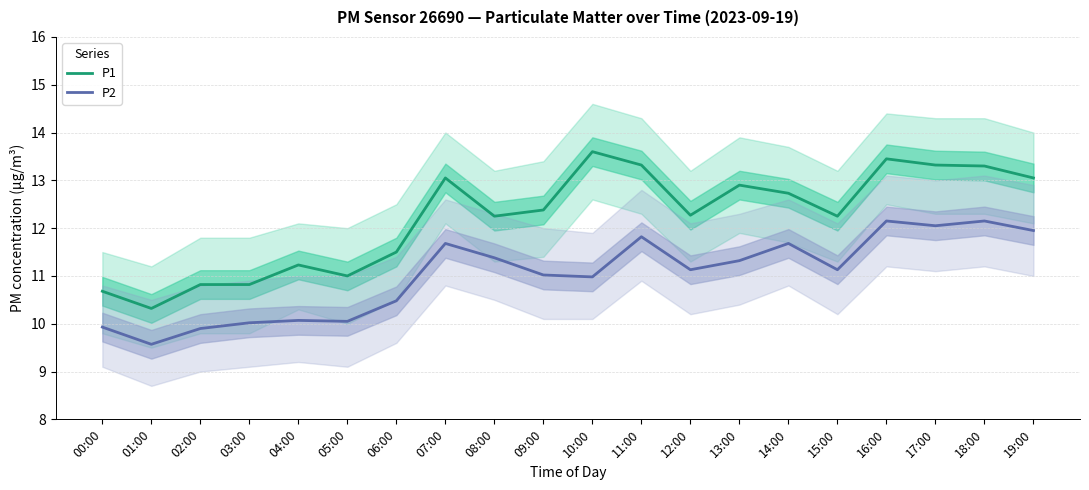

How many lines are shown in the chart?

2